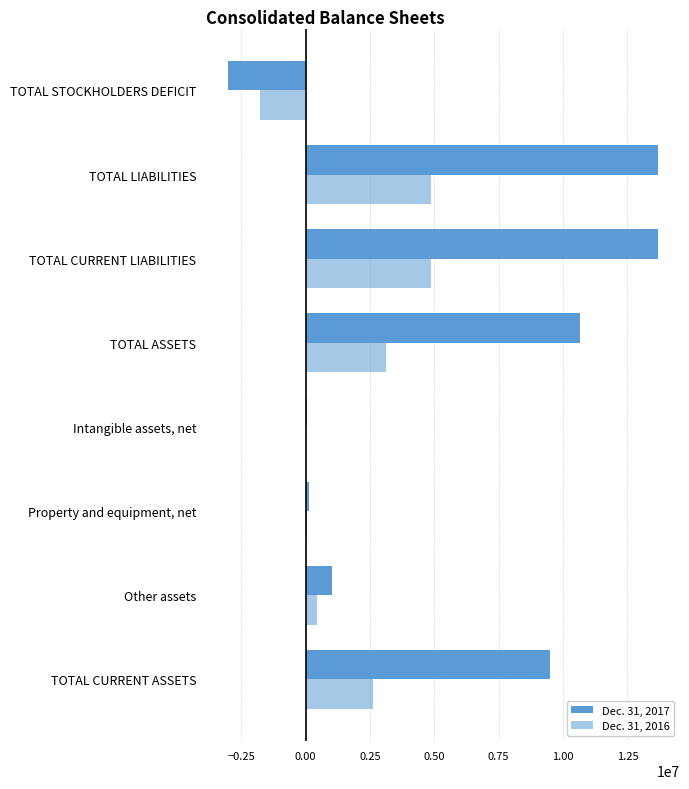

How many categories are shown in the chart?

8